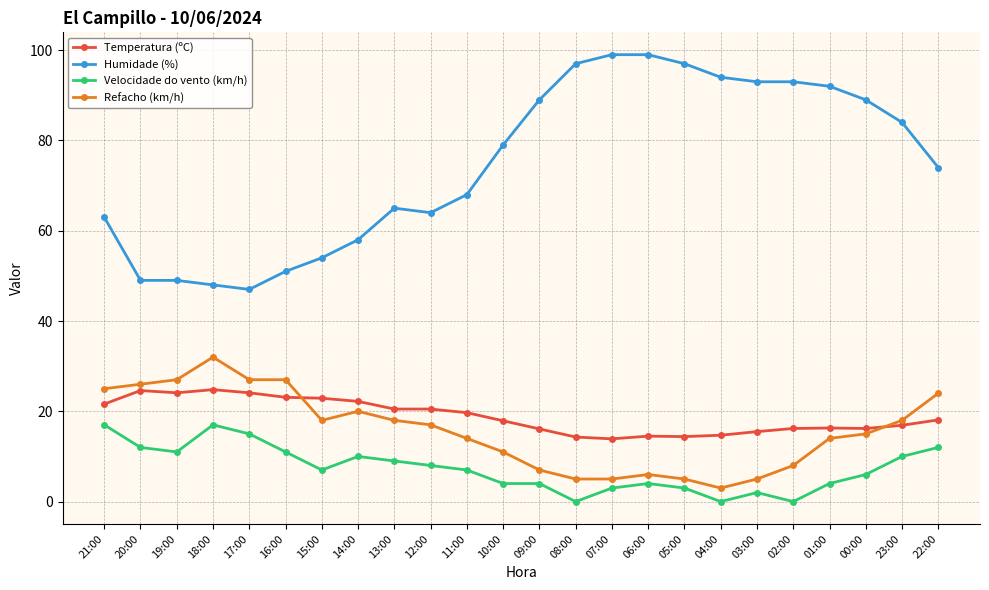

Is this an area chart (filled region under the line)?

No